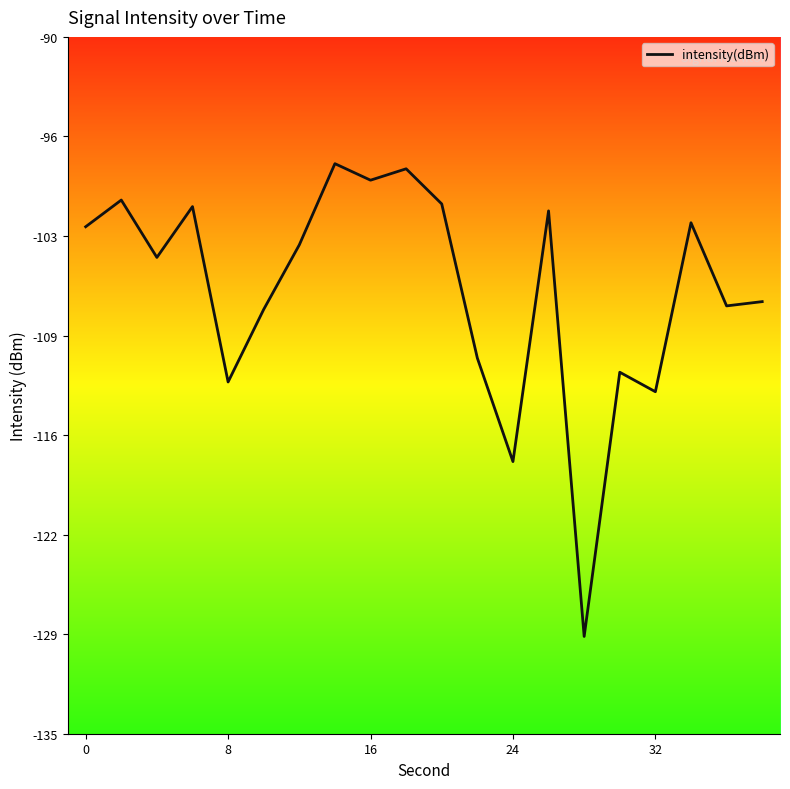

What is the difference between the maximum and minimum values?

30.5